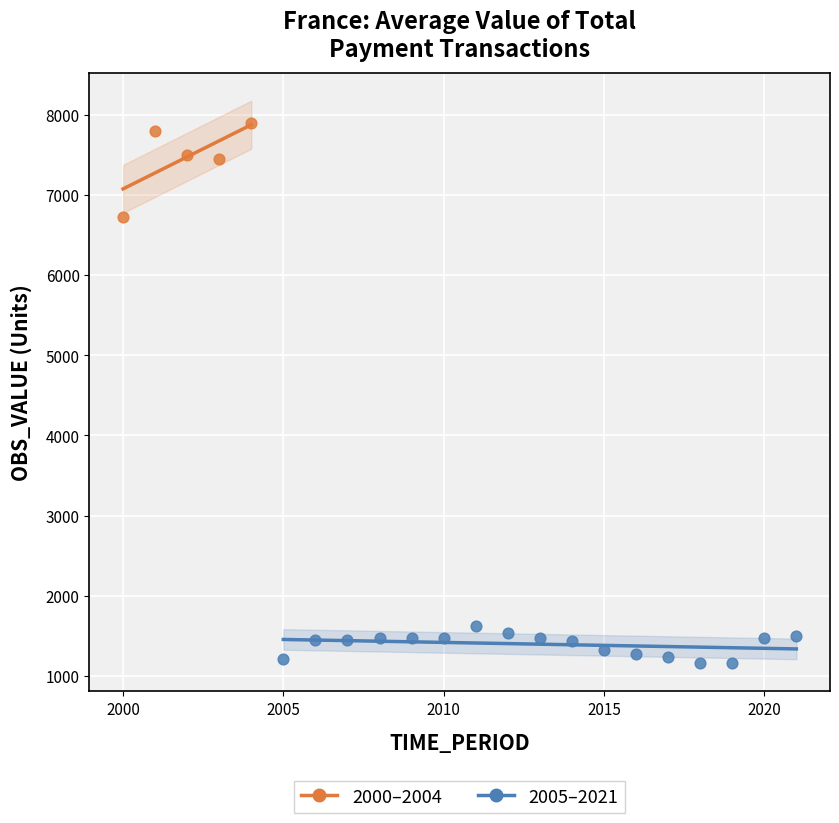

Which series has the largest Y range (max minus min)?

2000–2004